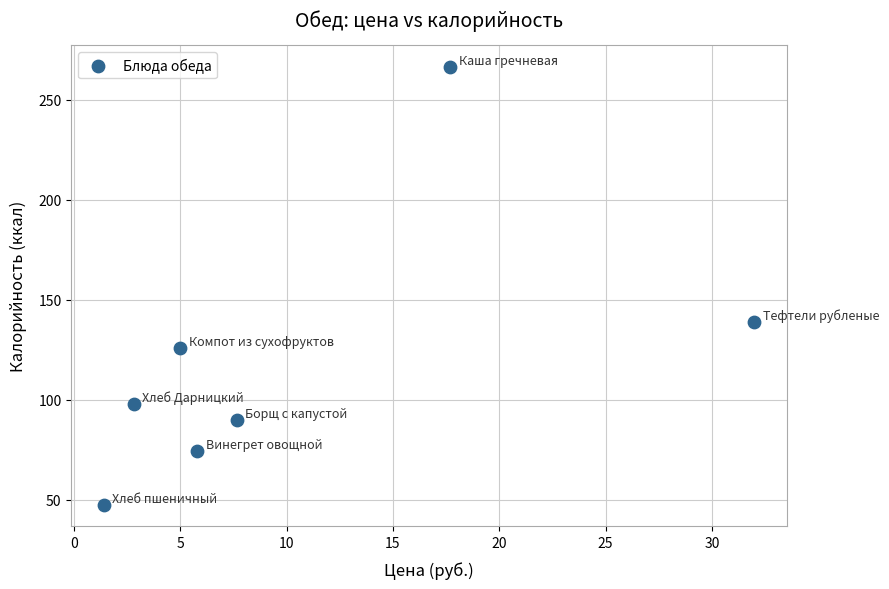

What is the average Y value?

120.3